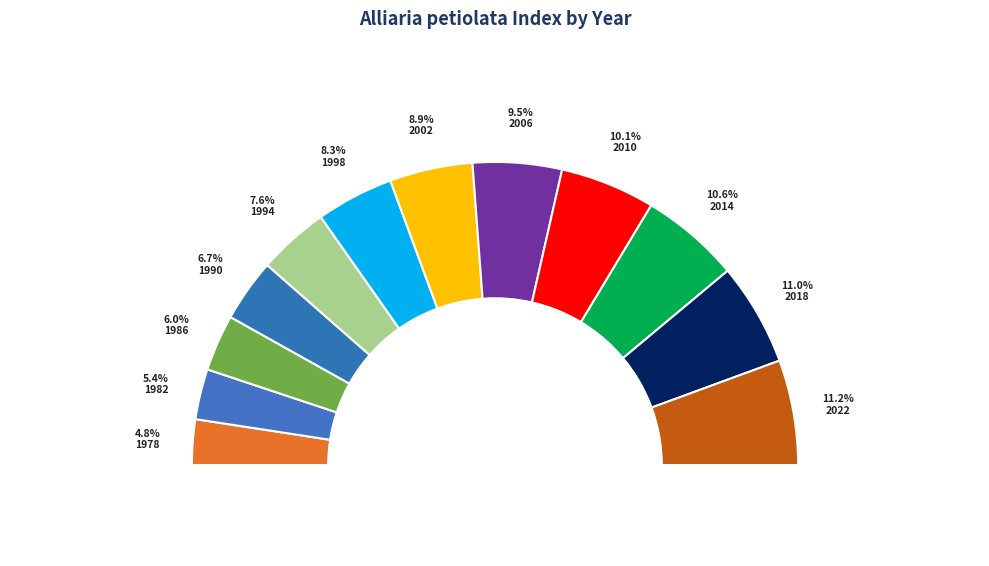

True or false: 1990 accounts for 7% of the total.

True